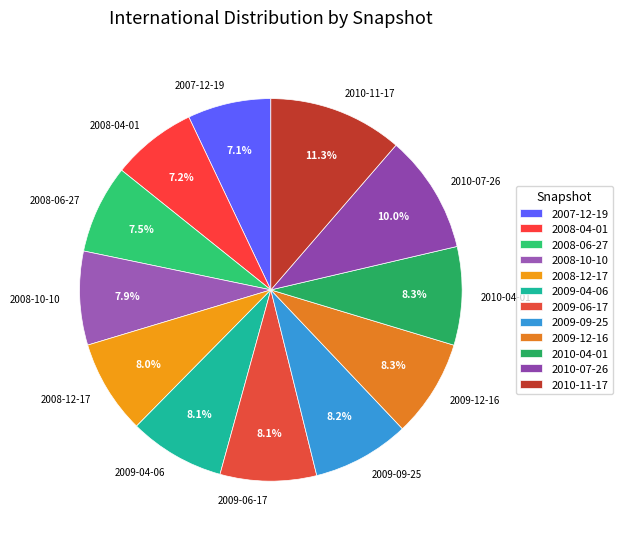

To the nearest percent, what portion does 2008-12-17 represent?

8%